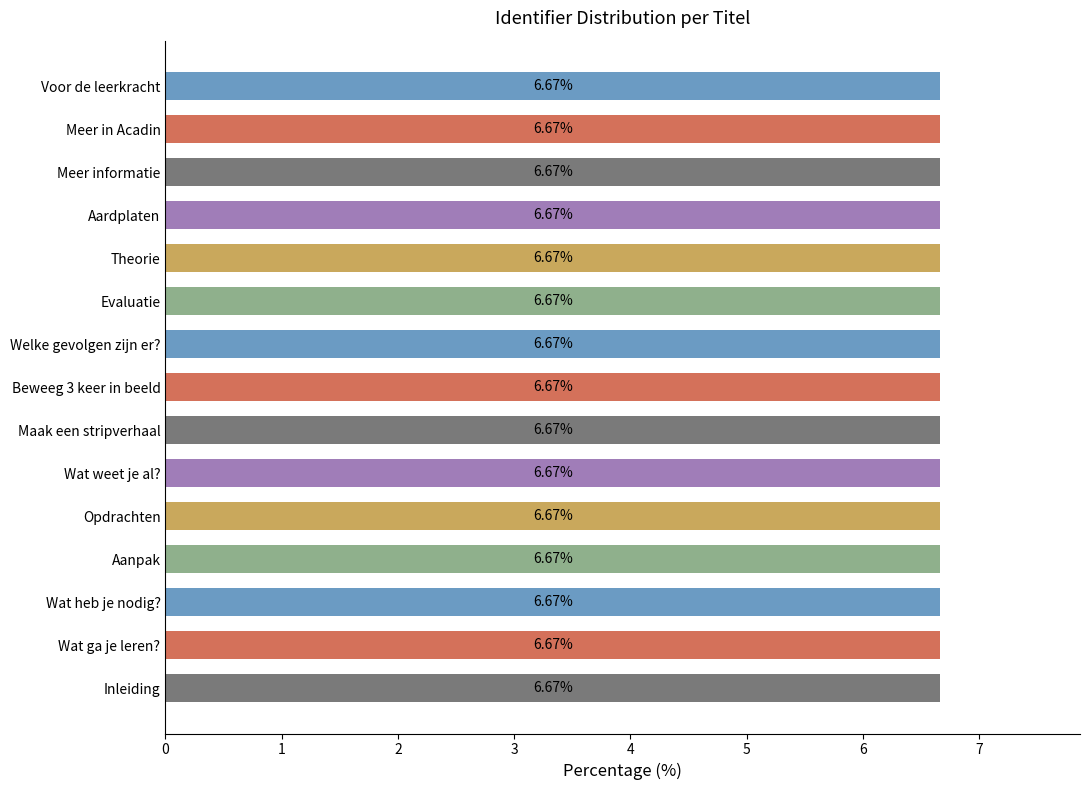

What is the sum of all values?

100.0